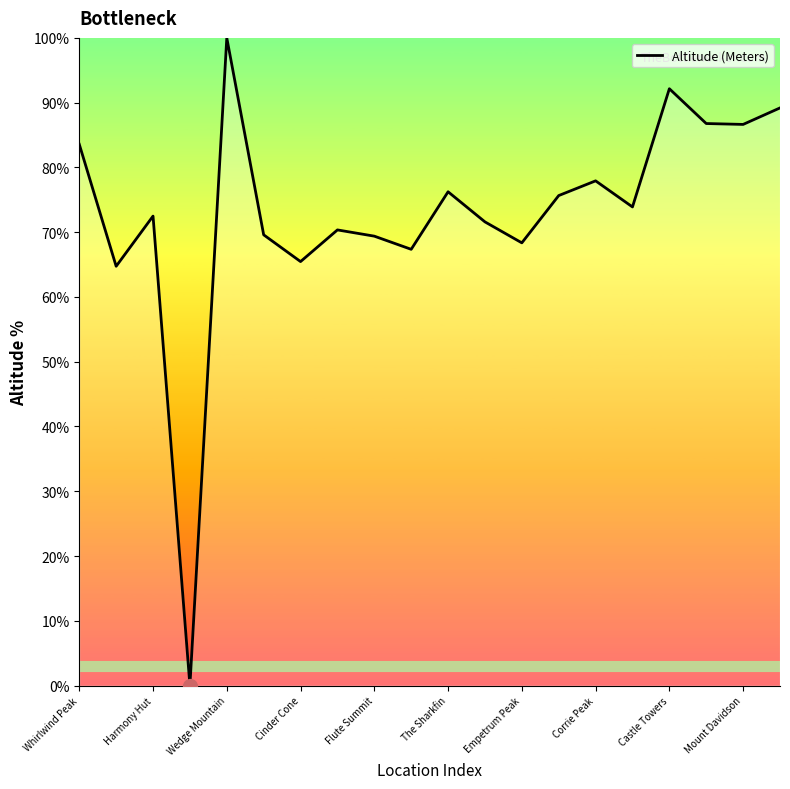

What is the maximum value shown in the chart?

100.0